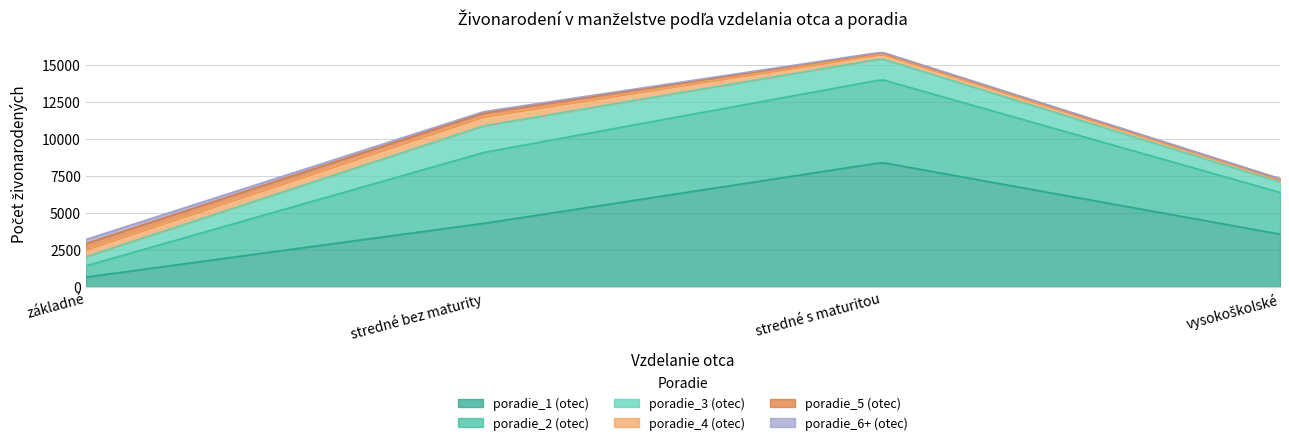

True or false: poradie_6+ (otec) has a value of 283 at základné.

True